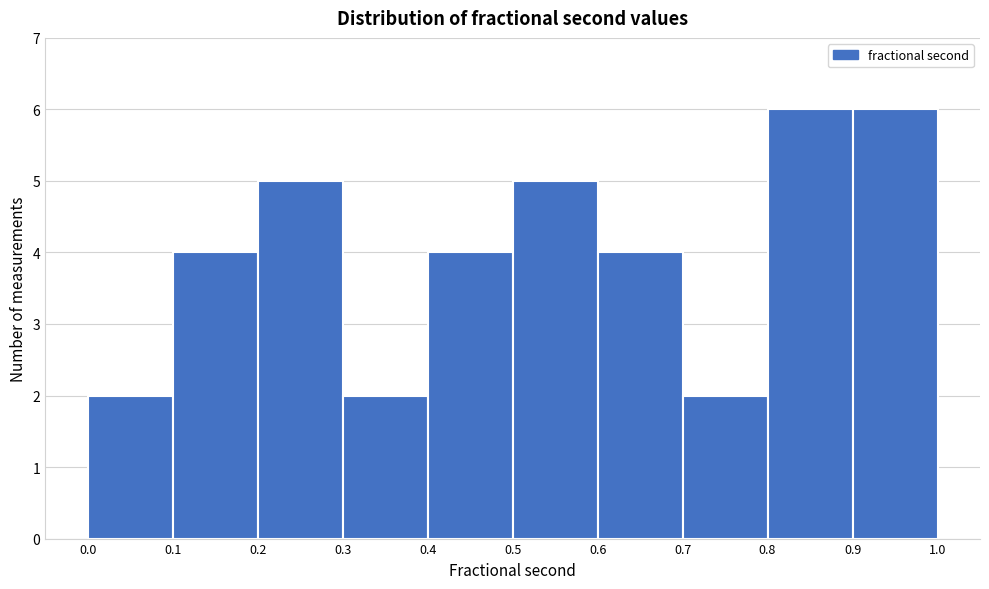

Reading left to right, transcribe this chart: for each bar, give the range it covers on the x-axis and its height. The values are not printed on the chart, so give them approximately, as read against the axis.

0.0 to 0.1: 2
0.1 to 0.2: 4
0.2 to 0.3: 5
0.3 to 0.4: 2
0.4 to 0.5: 4
0.5 to 0.6: 5
0.6 to 0.7: 4
0.7 to 0.8: 2
0.8 to 0.9: 6
0.9 to 1.0: 6